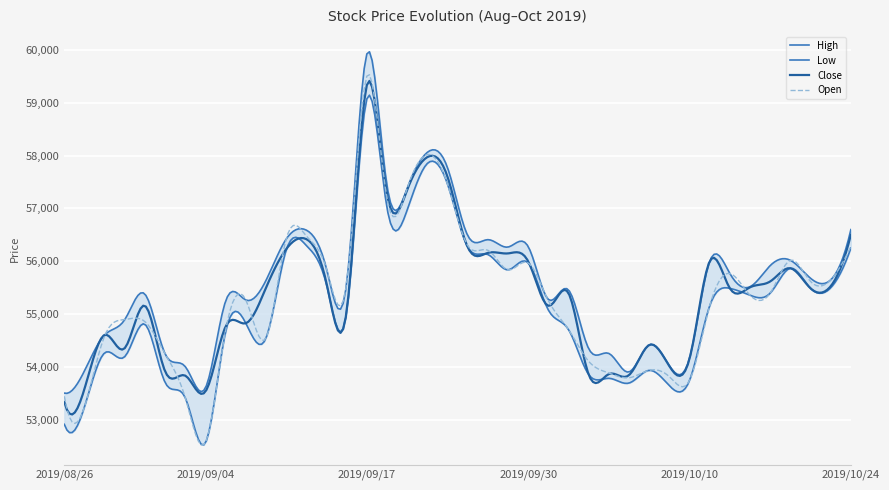

What is the label of the 33rd point from the left?

2019/10/11